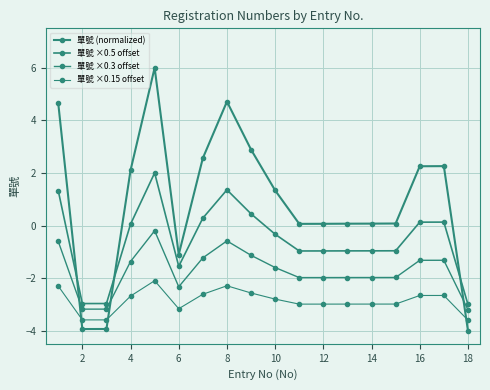

Count the number of data series in this chart.

4